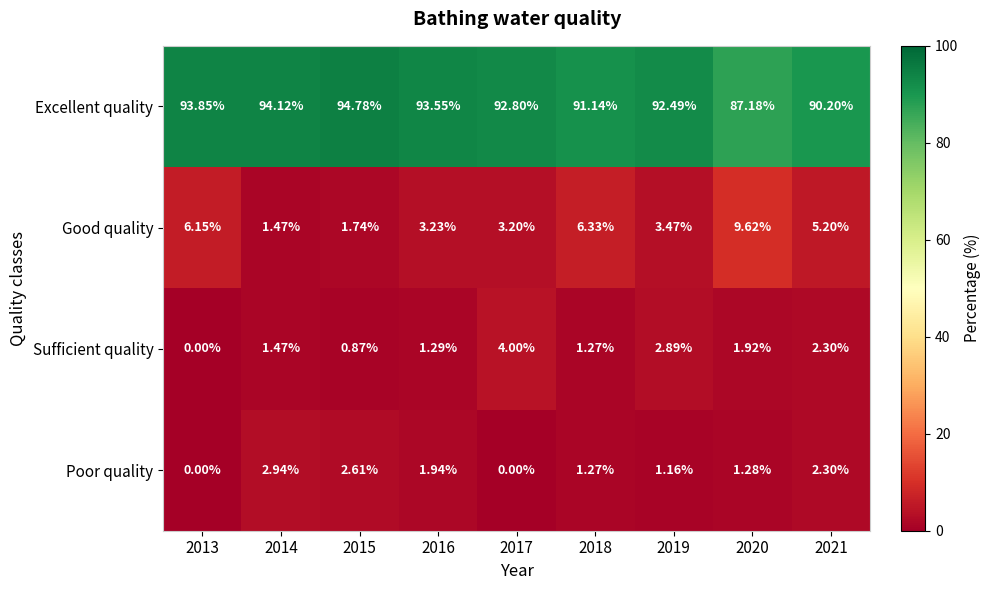

Between 2013 and 2019, which series saw the biggest shift?

Sufficient quality